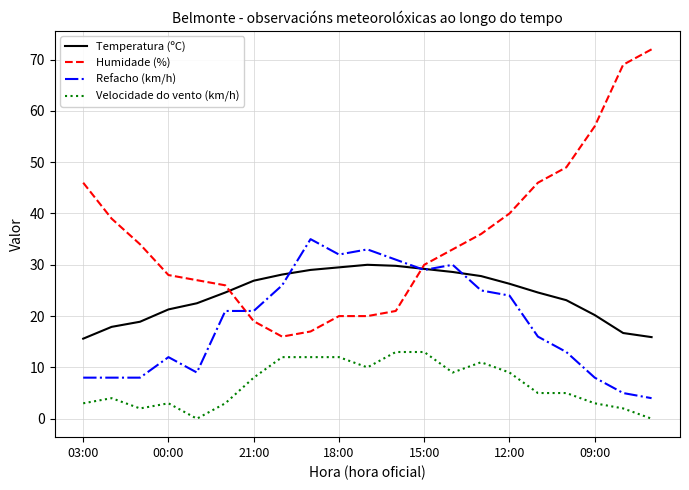

Which series has the largest total across all categories?

Humidade (%)